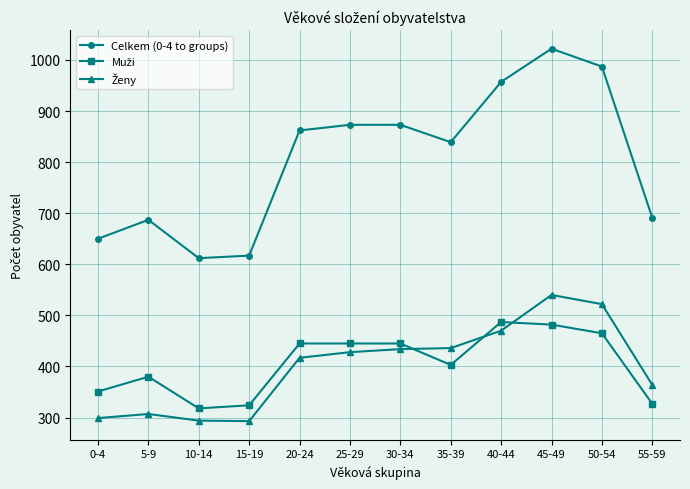

At which category does the chart reach its peak across all series?

45-49